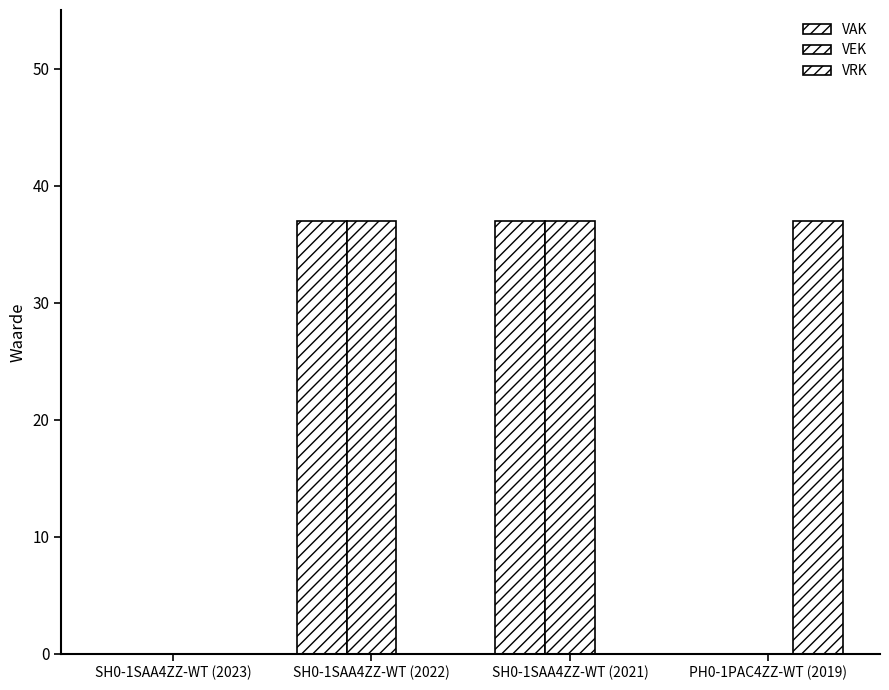

Between SH0-1SAA4ZZ-WT (2023) and SH0-1SAA4ZZ-WT (2021), which is larger?

SH0-1SAA4ZZ-WT (2021)